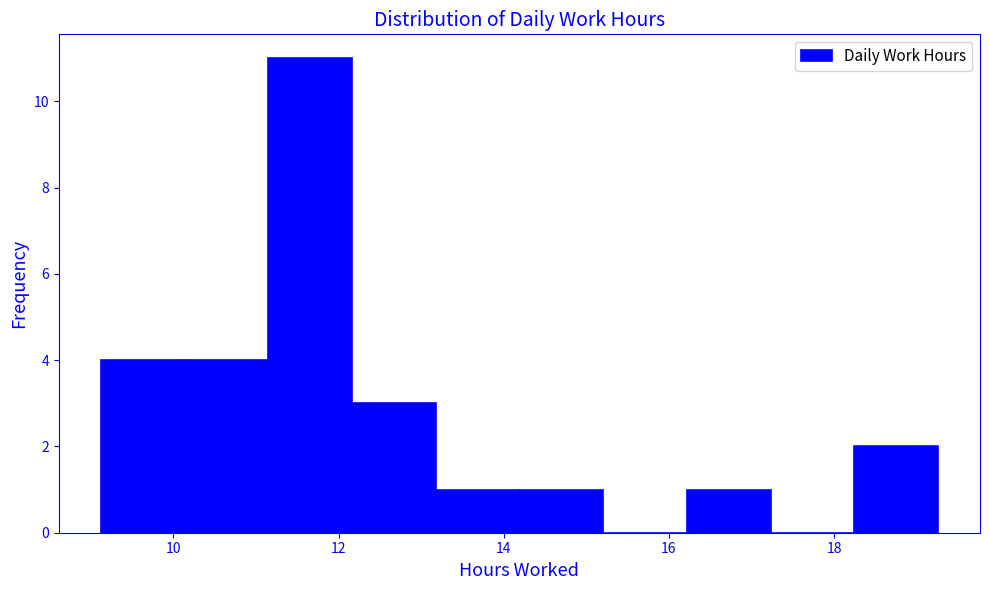

What is the height of the bar covering 18.2 to 19.2 on the x-axis? Neither the bar edges nor the heights are printed on the chart, so give them approximately, as read against the axes.

2